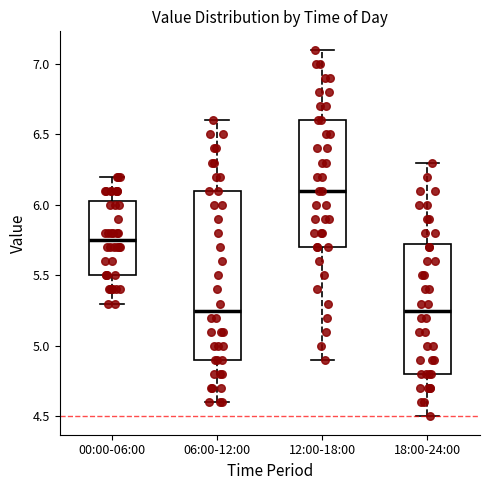

Where does the median line of the box for 12:00-18:00 sit on the y-axis? The values are not printed on the chart, so give them approximately, as read against the axis.

6.10